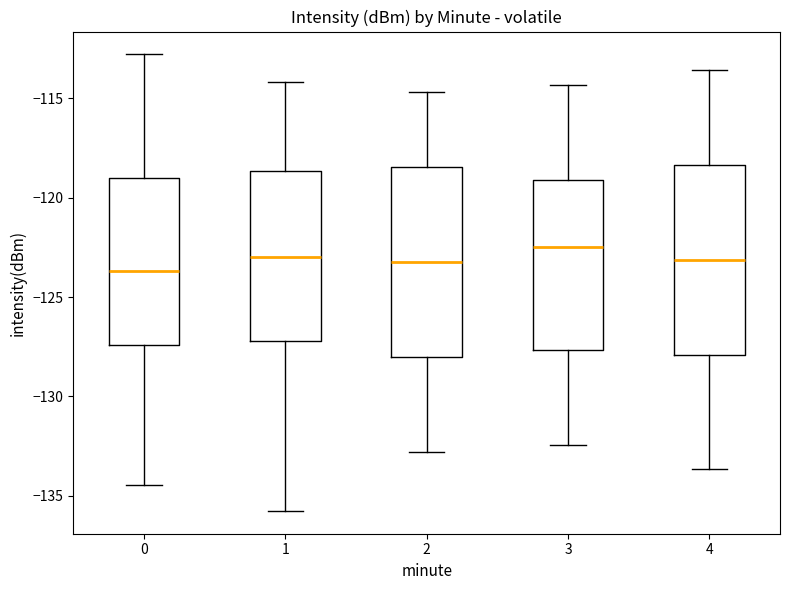

Where does the upper whisker of the box at x = 4 end on the y-axis? The values are not printed on the chart, so give them approximately, as read against the axis.

-113.5